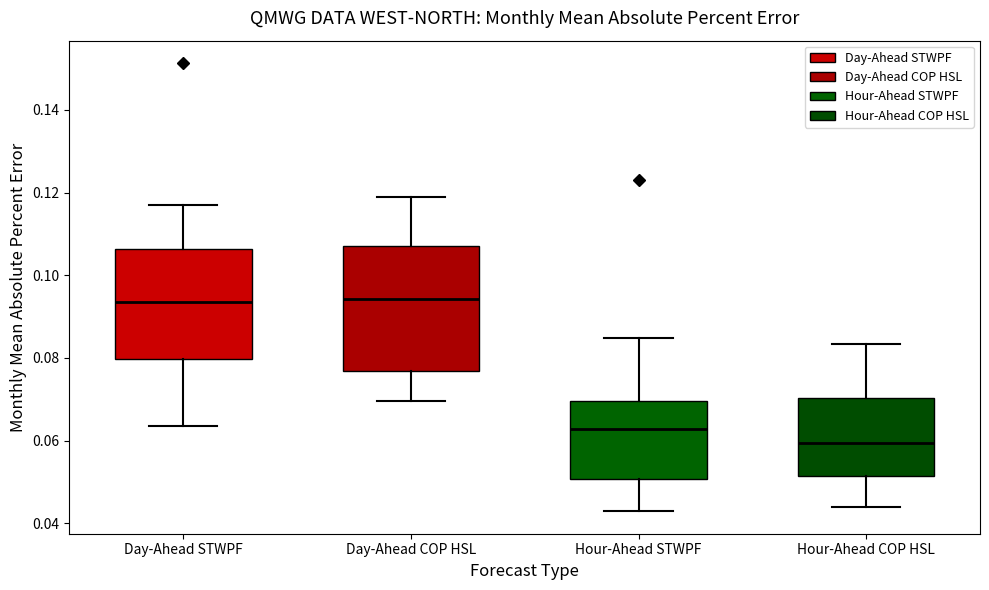

Where is the lower edge of the box for Day-Ahead STWPF on the y-axis? The values are not printed on the chart, so give them approximately, as read against the axis.

0.080